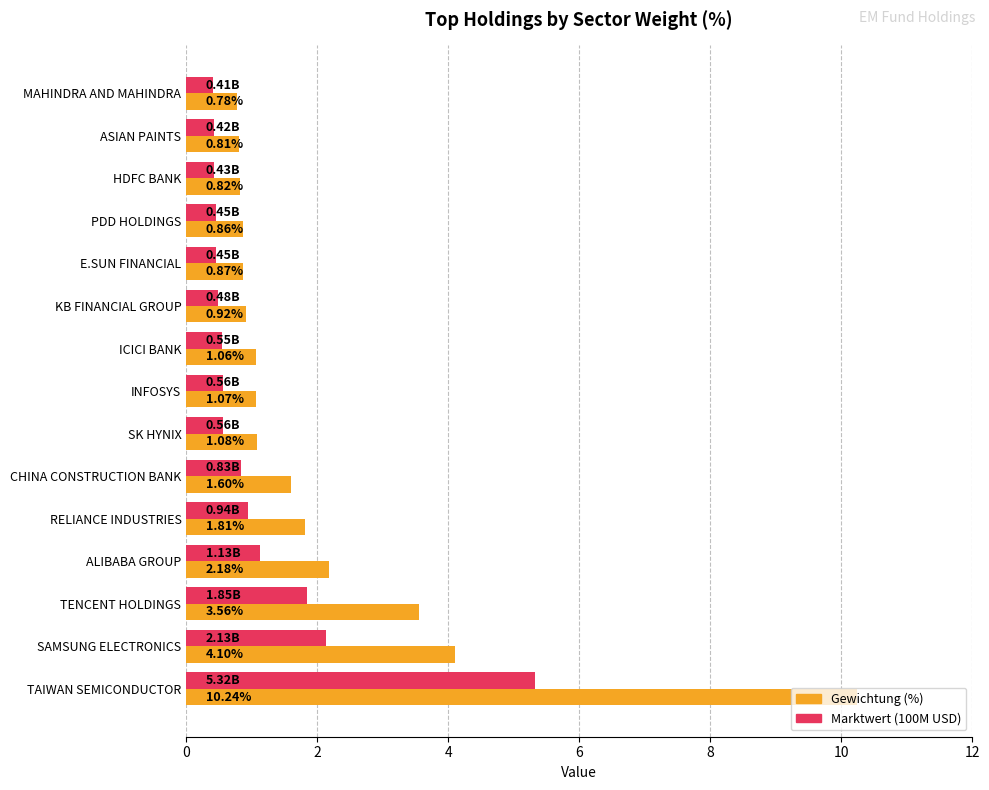

At which label is Marktwert (100M USD) closest to 2?

SAMSUNG ELECTRONICS